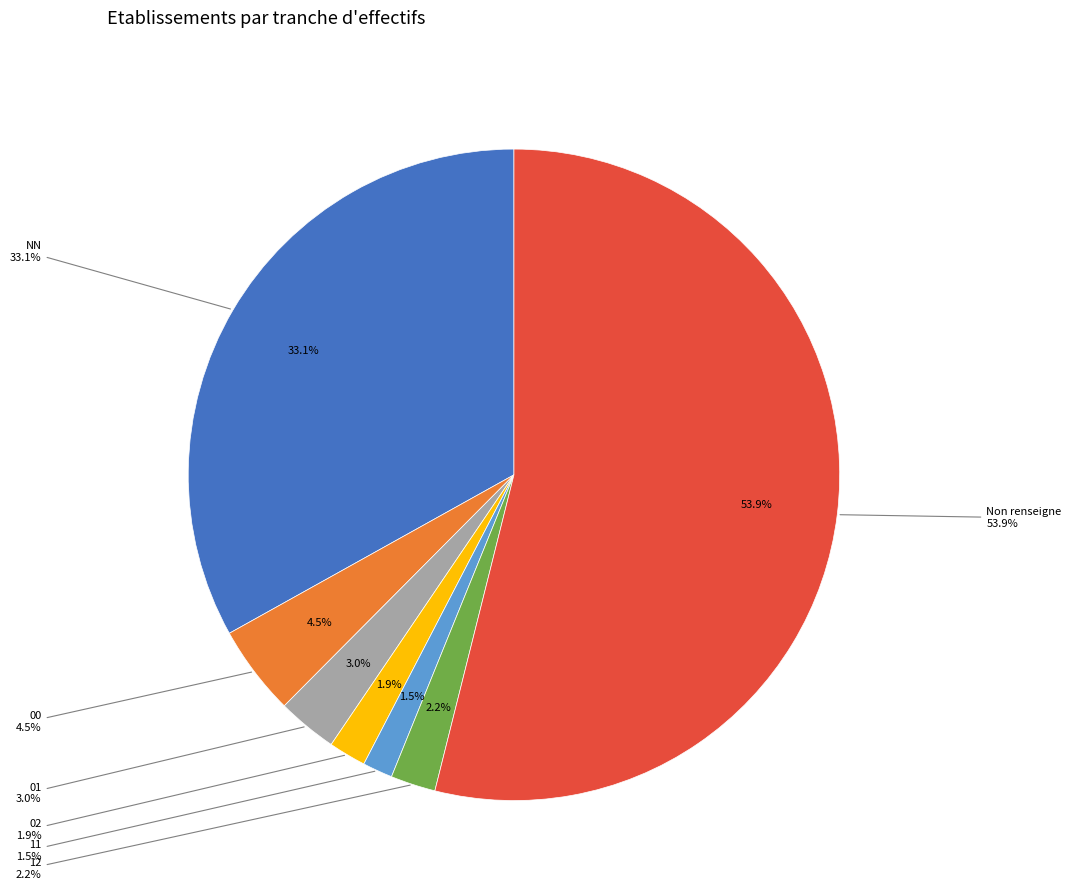

What percentage is the 02 slice, to the nearest percent?

2%